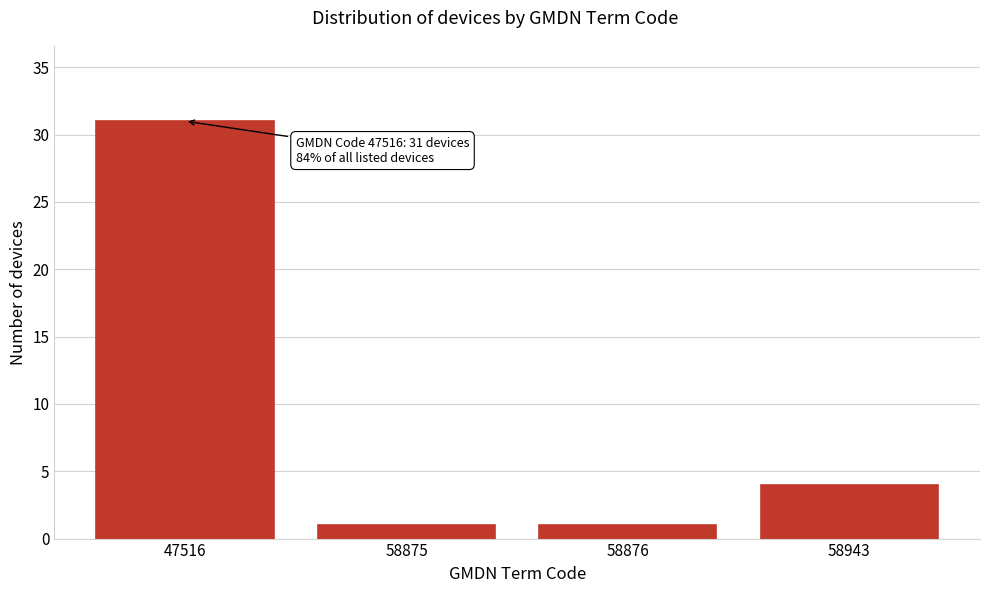

Reading right to left, what are all the values shown in this chart?

4	1	1	31